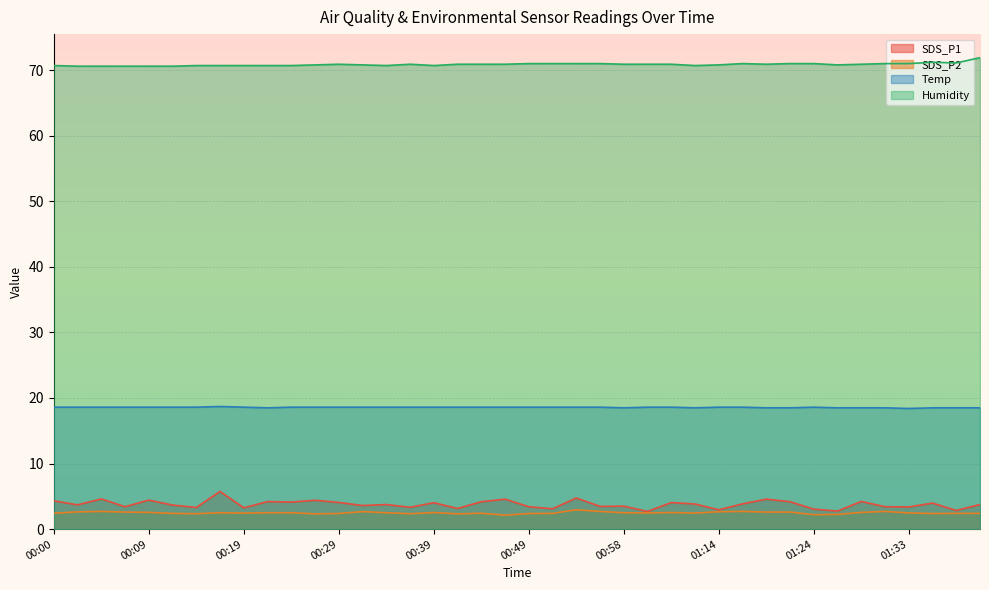

What is the label of the 37th point from the right?

00:07